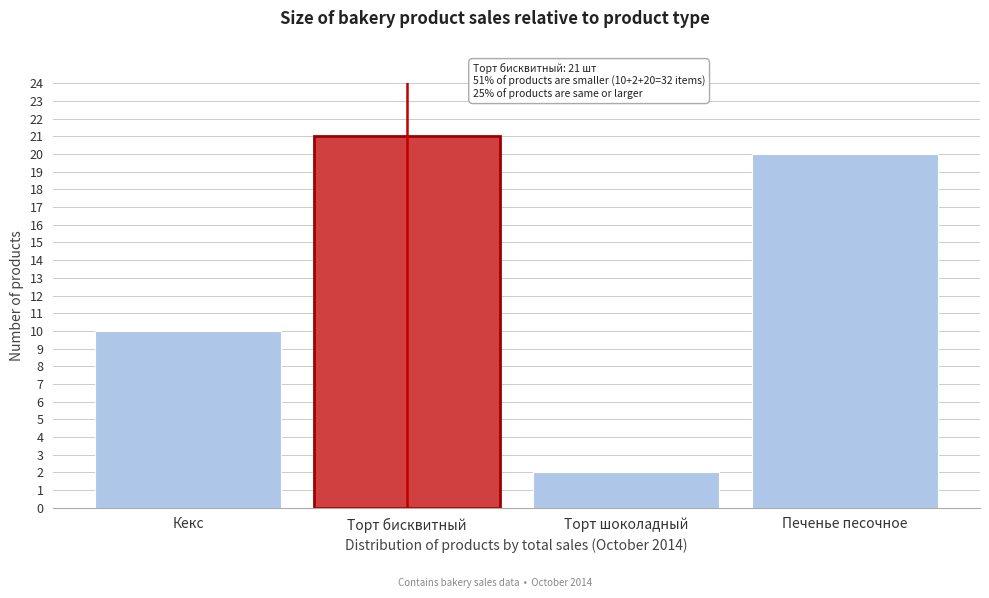

Reading left to right, transcribe all the data shown in this chart.

Кекс=10	Торт бисквитный=21	Торт шоколадный=2	Печенье песочное=20